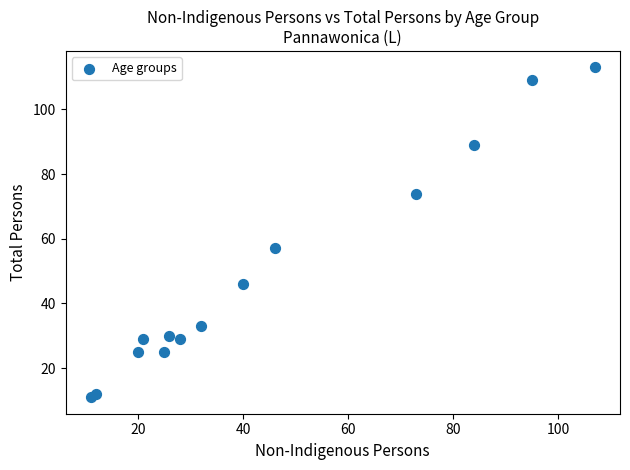

What Y value in the scatter plot is closest to 62?

57